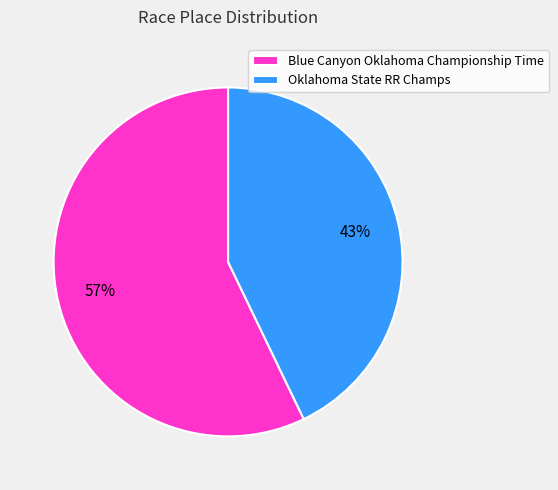

Which has a higher value, Oklahoma State RR Champs or Blue Canyon Oklahoma Championship Time?

Blue Canyon Oklahoma Championship Time